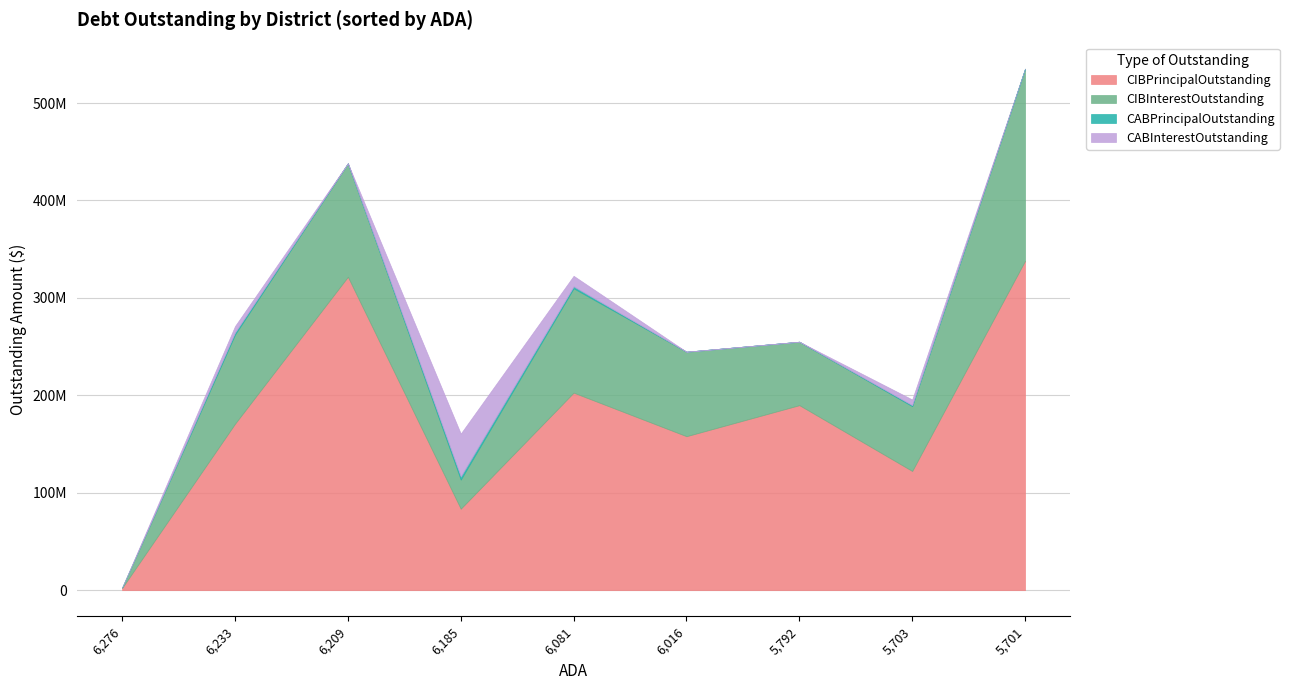

What are all the series names shown in the legend?

CIBPrincipalOutstanding, CIBInterestOutstanding, CABPrincipalOutstanding, CABInterestOutstanding